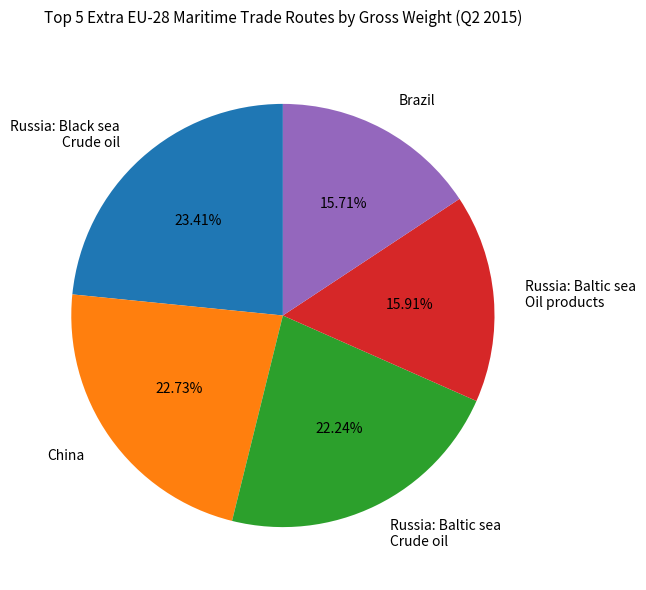

Count the number of slices in the pie.

5